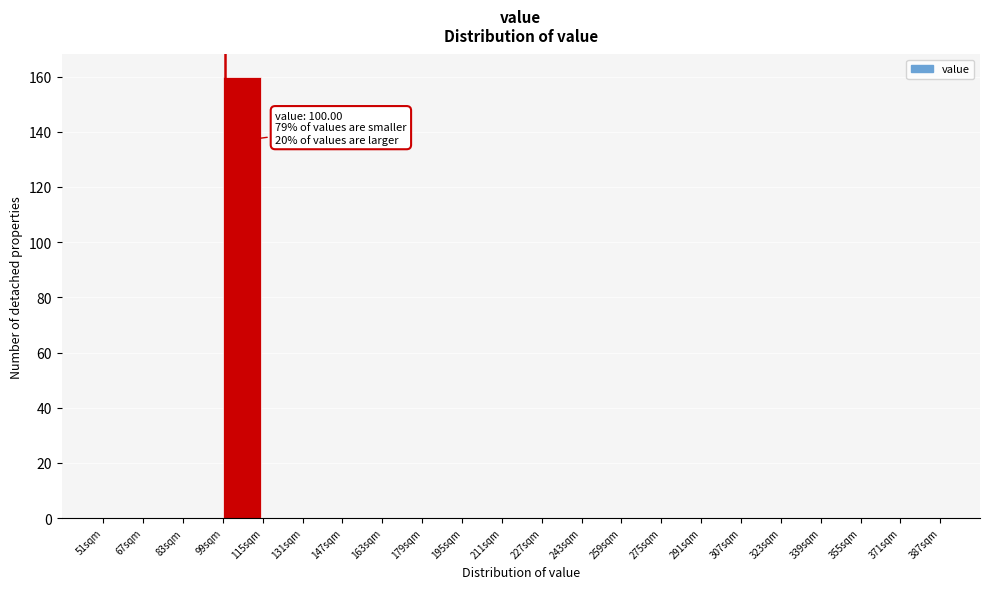

Over which range of the x-axis is the bar tallest?

99 to 115